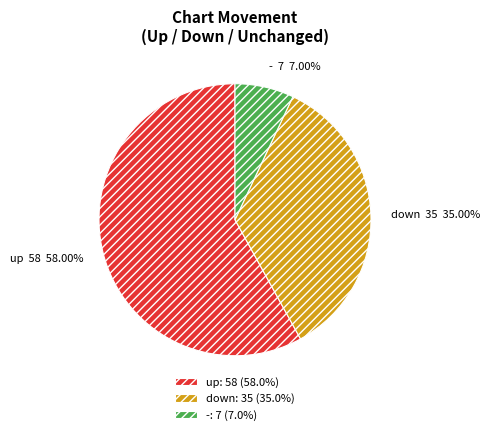

Rank the categories by value from lowest to highest.

-, down, up